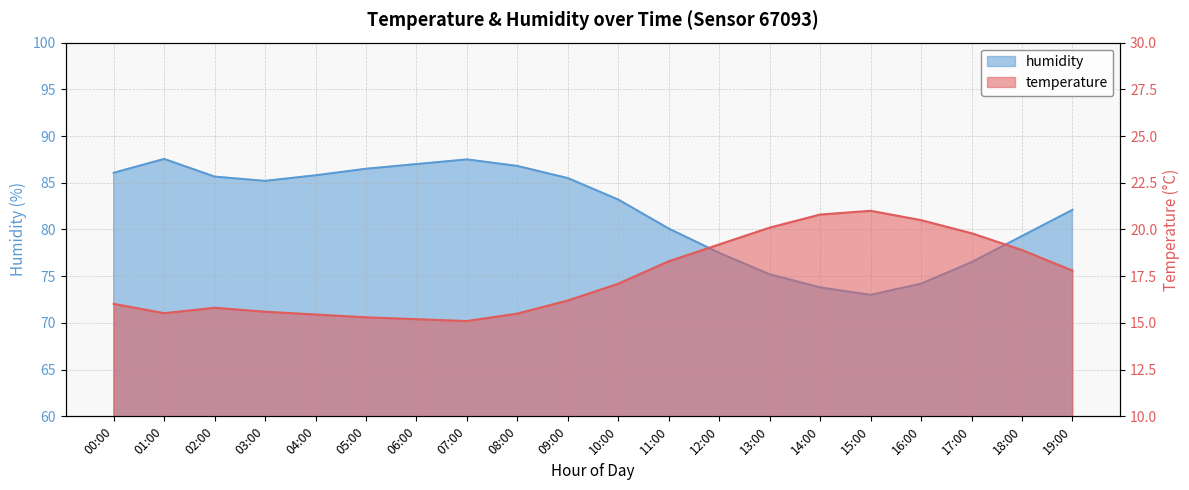

Does the chart display data point markers on the line(s)?

No